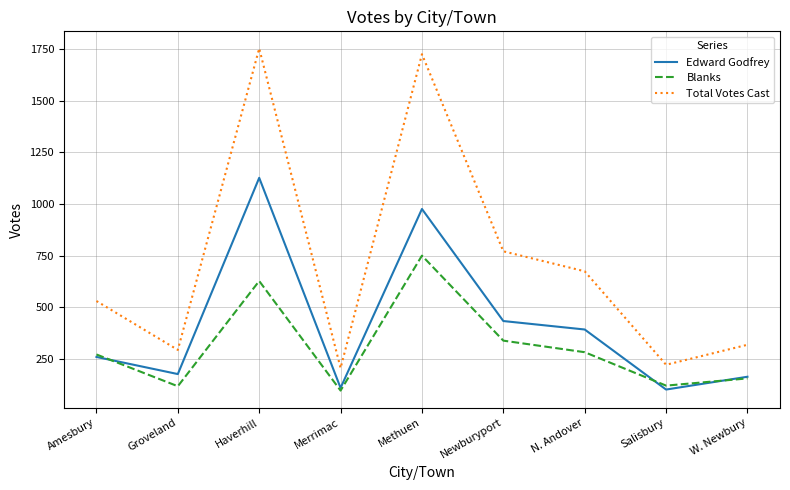

Is the value of Edward Godfrey at Haverhill greater than the value of Total Votes Cast at Salisbury?

Yes